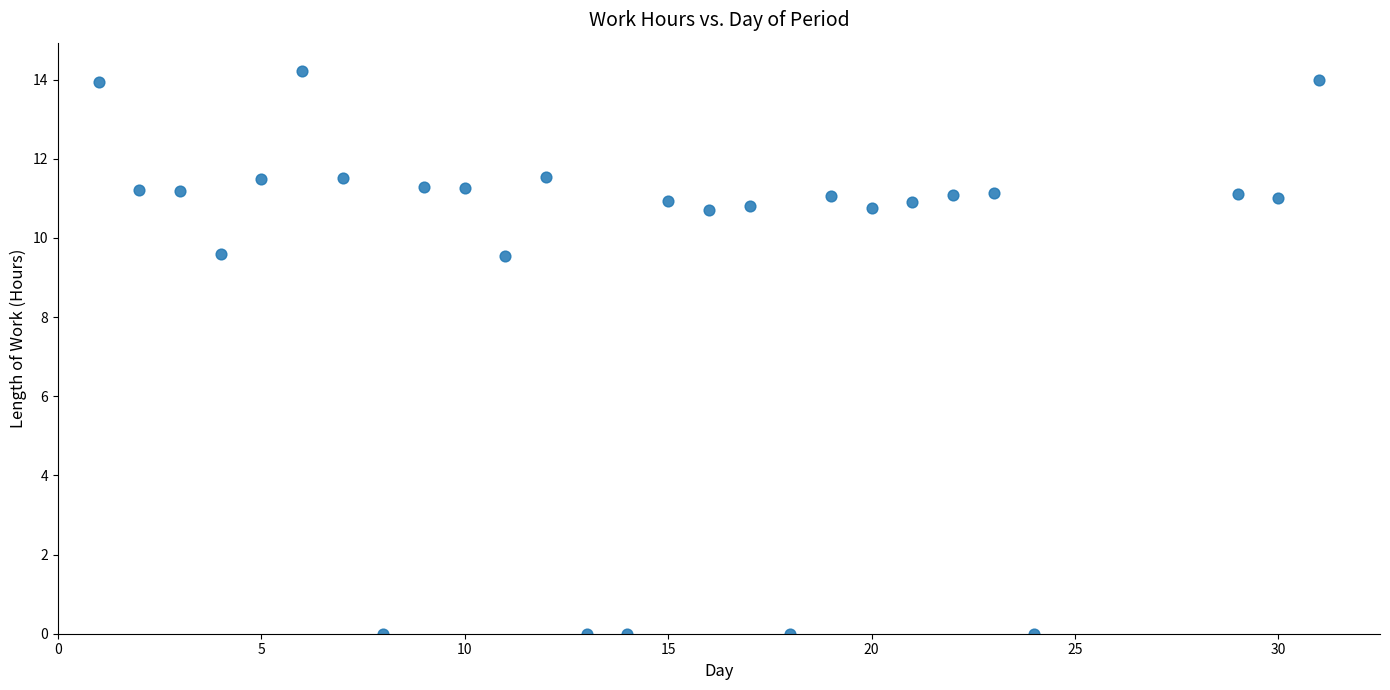

What is the range of Y values (max minus min)?

14.2